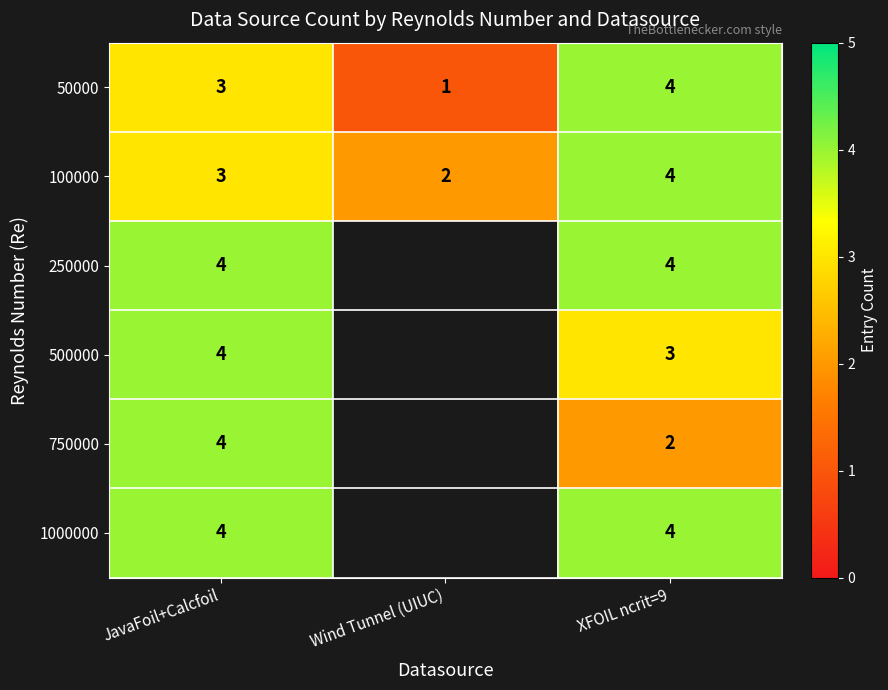

The value of 50000 at XFOIL ncrit=9 is 7. True or false?

False